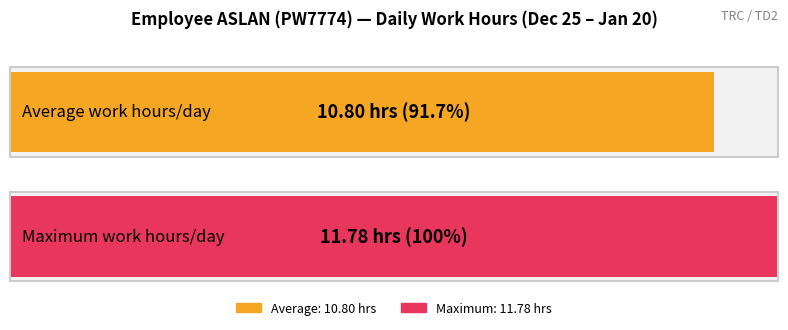

True or false: the data shows 4.6 at 3-Fri.

False